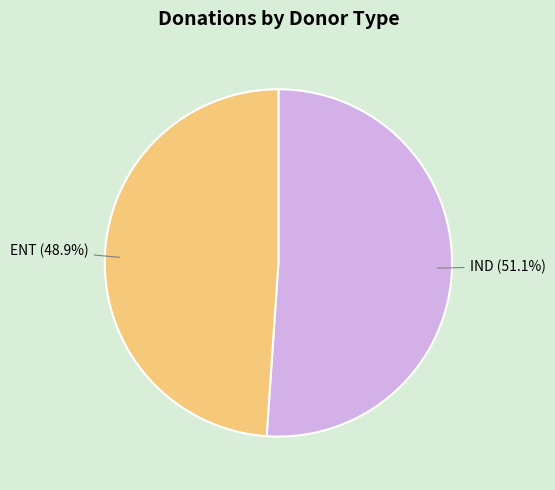

Is there a majority slice in this chart?

Yes